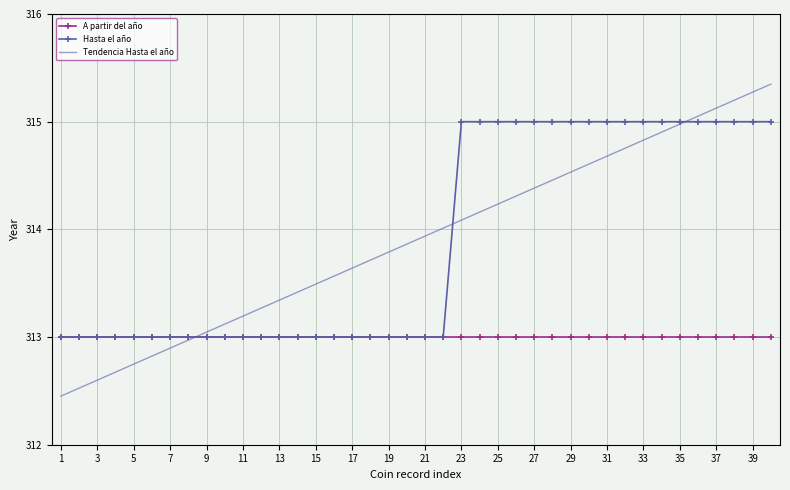

Rank the series by their maximum value, from highest to lowest.

Tendencia Hasta el año, Hasta el año, A partir del año